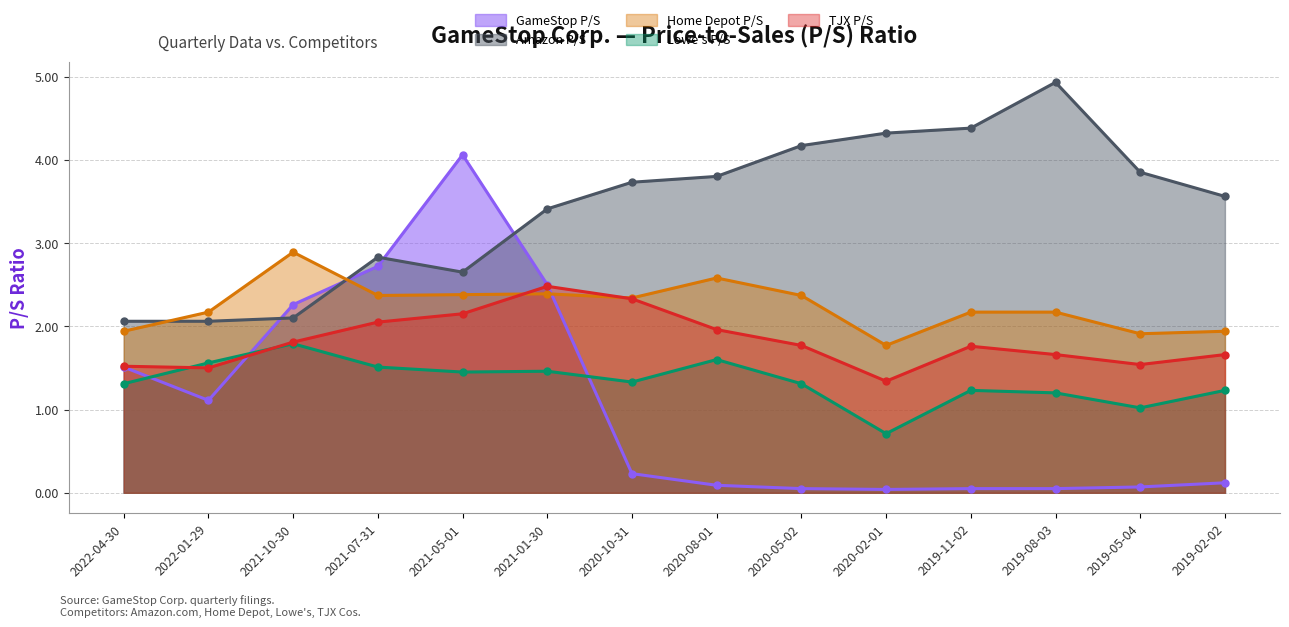

At which category does Home Depot P/S reach its first local peak?

2021-10-30